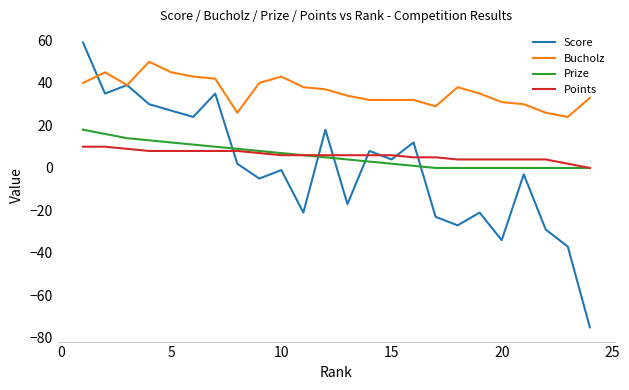

What is the greatest value displayed?

59